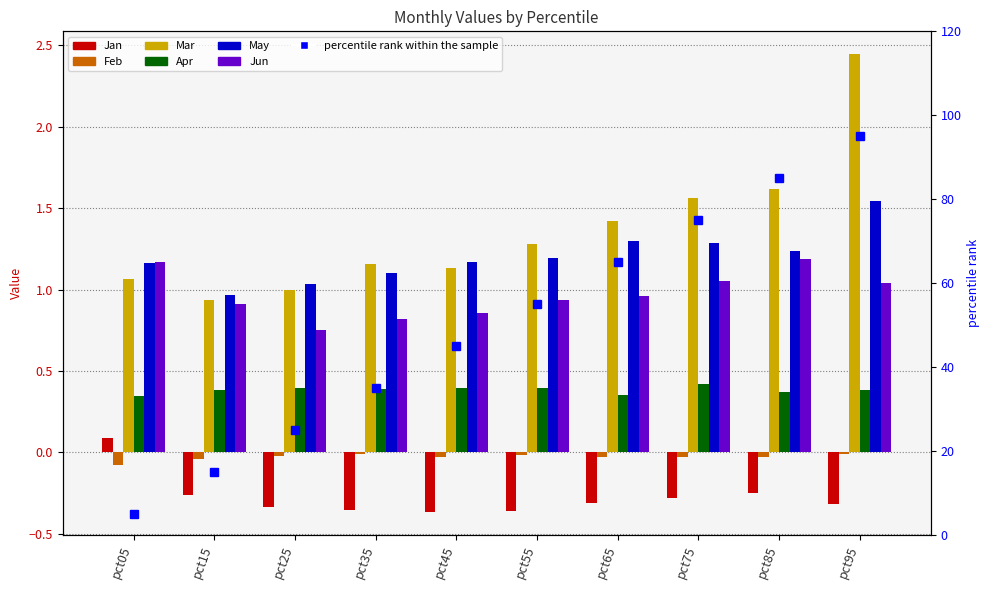

Count the Jan values in the range 0 to 1.

1